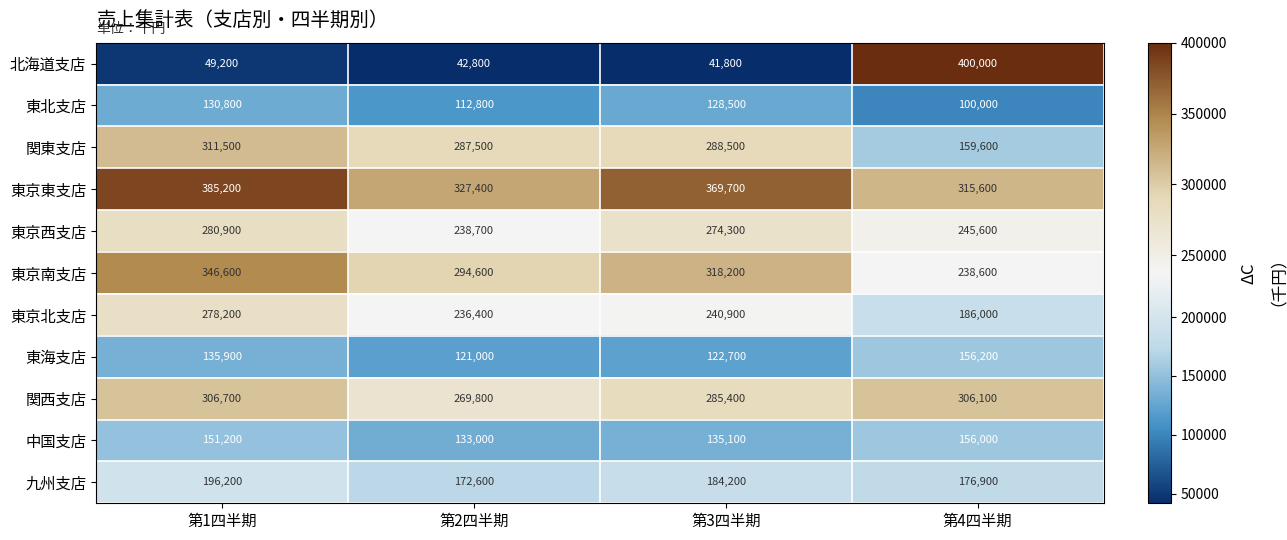

At which category does the chart reach its minimum across all series?

第3四半期